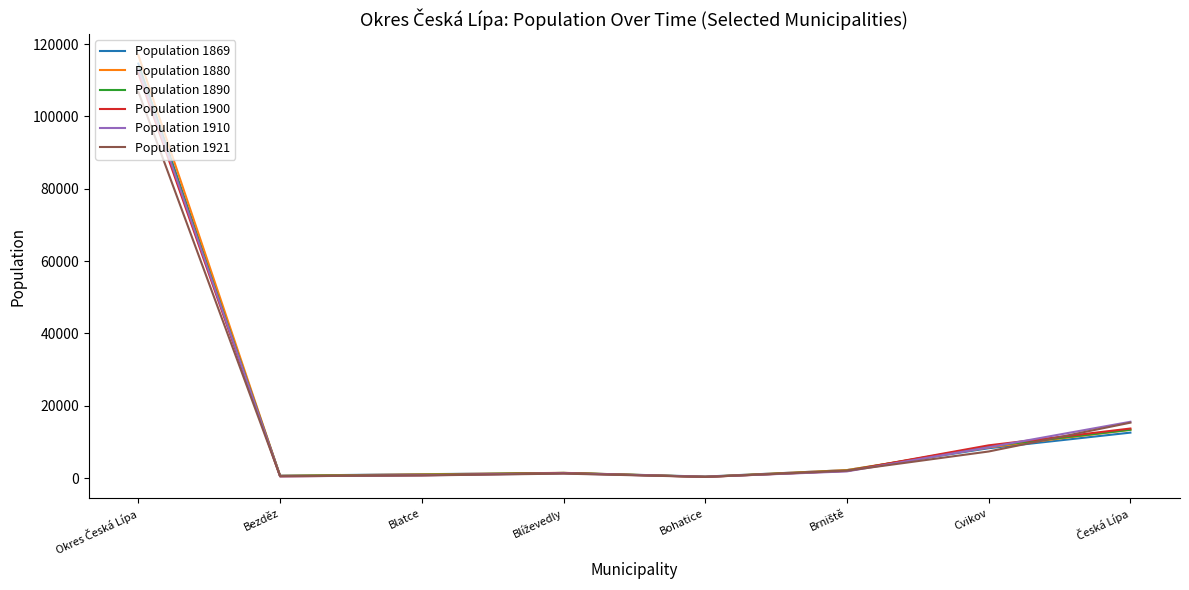

The value of Population 1869 at Cvikov is 8271. True or false?

True